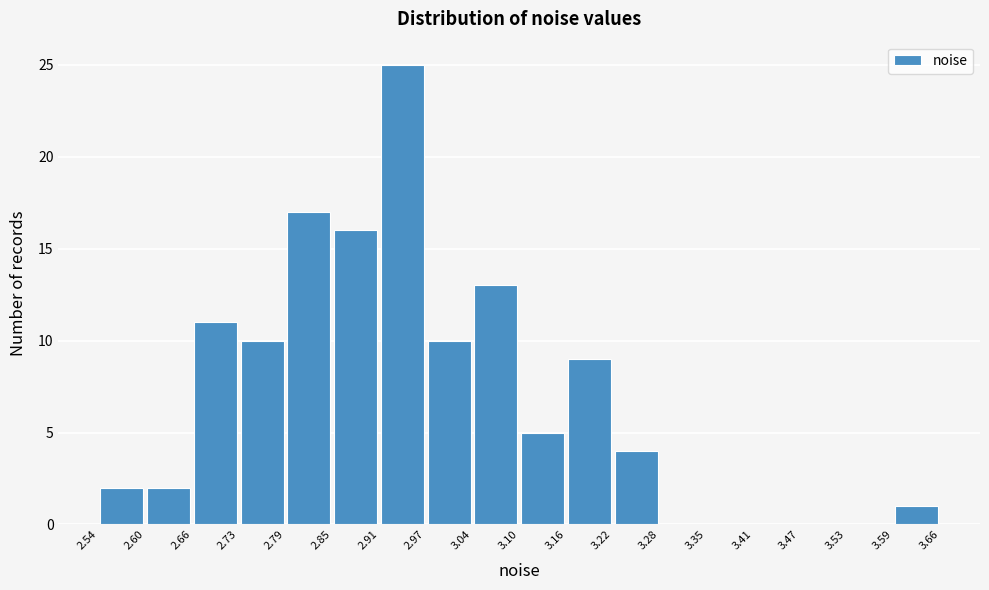

How tall is the bar that spans 3.16 to 3.22 on the x-axis? The values are not printed on the chart, so give them approximately, as read against the axis.

9